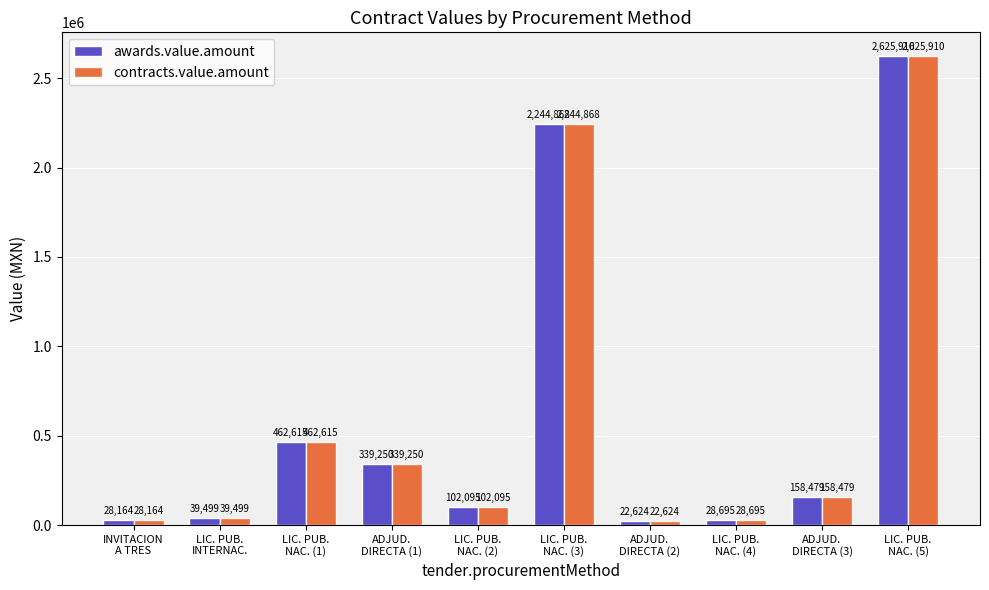

What is the maximum value shown in the chart?

2625910.0